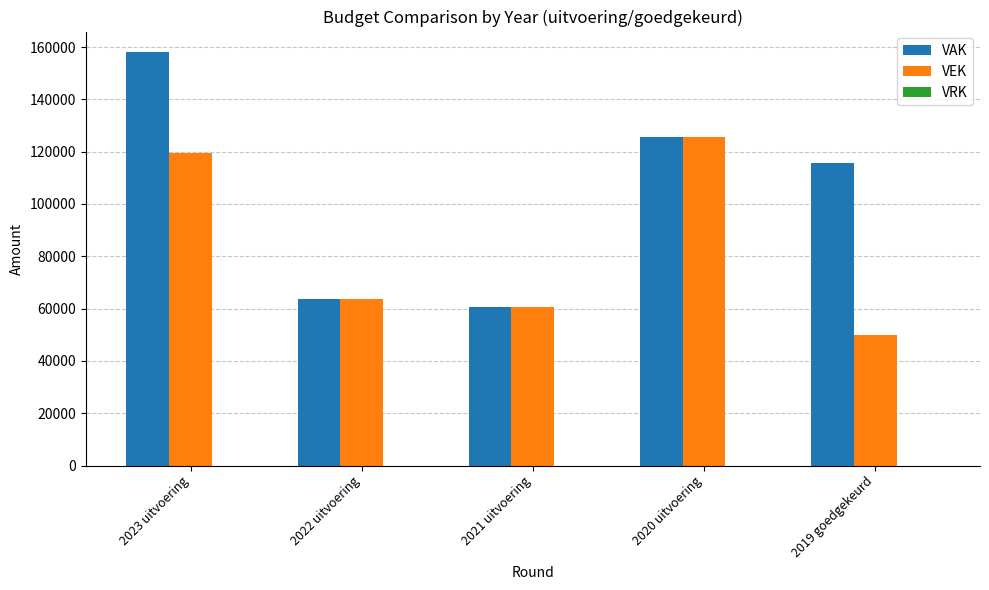

Which series changed the most between 2020 uitvoering and 2019 goedgekeurd?

VEK